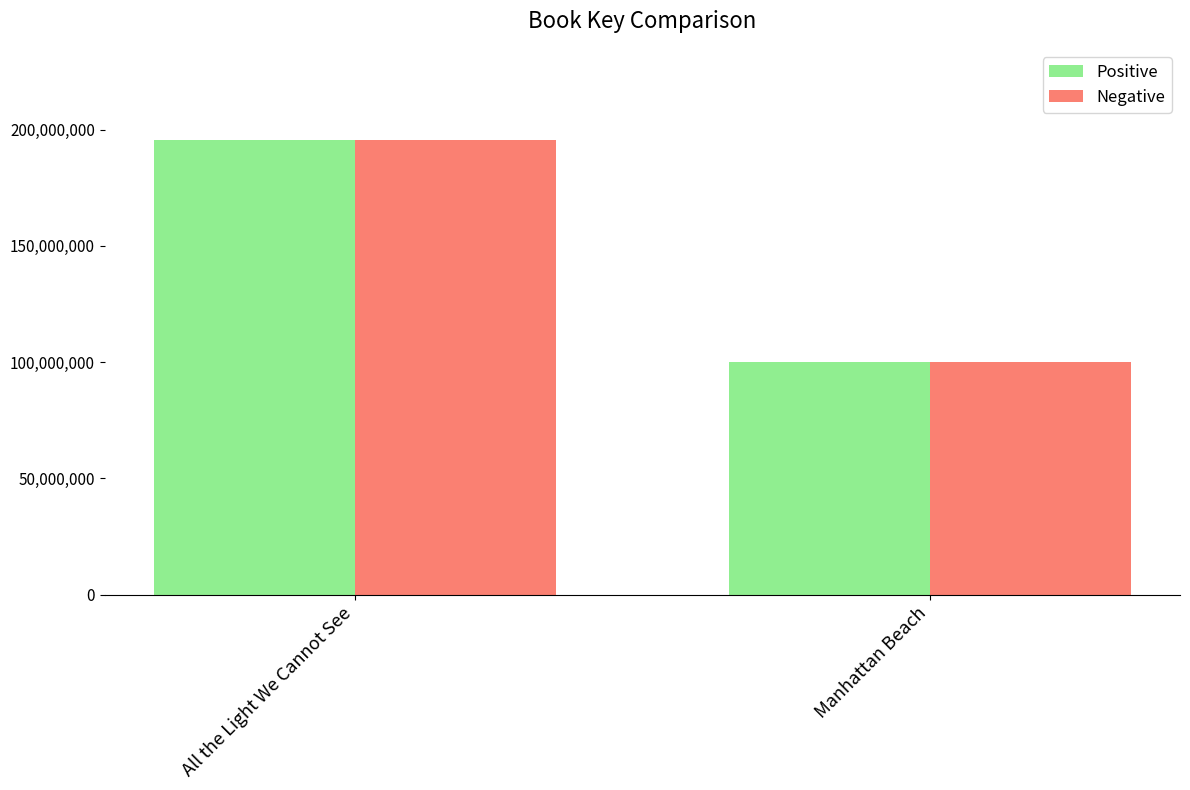

At how many categories does at least one series exceed 110149438?

1